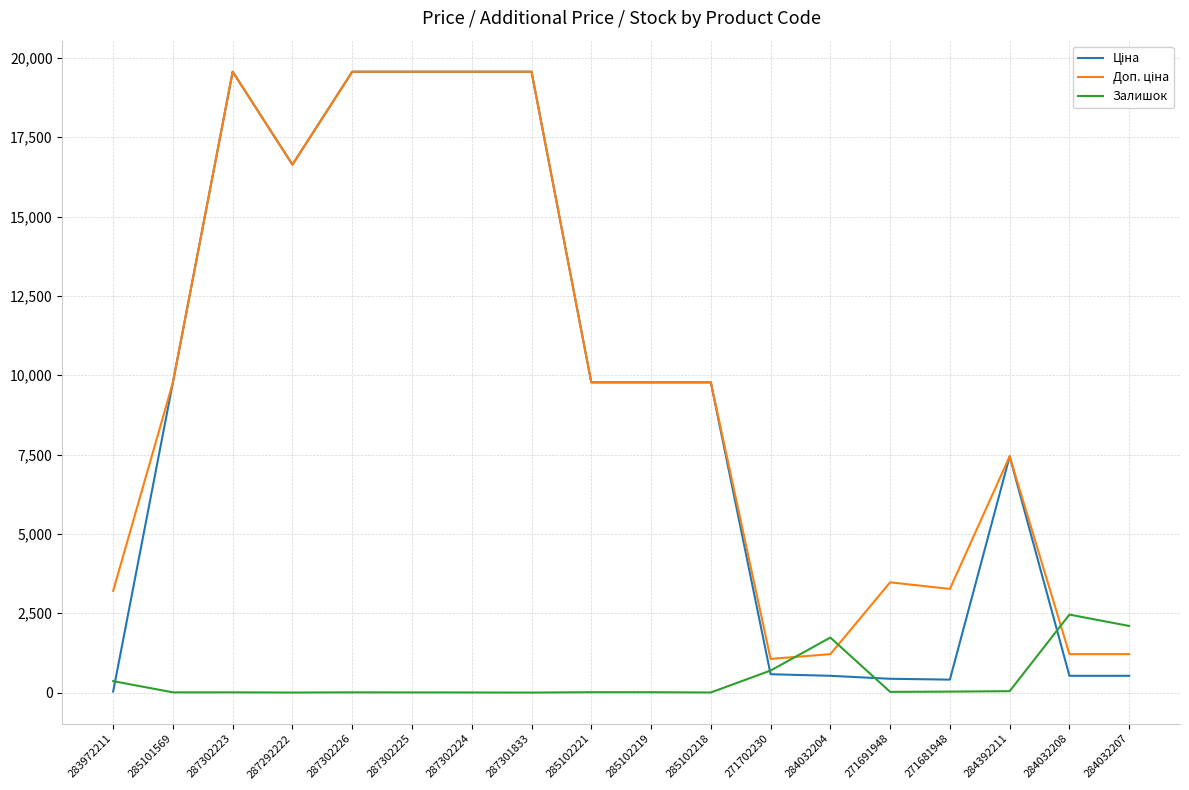

What is the total value across all series at 284032208?

4195.9